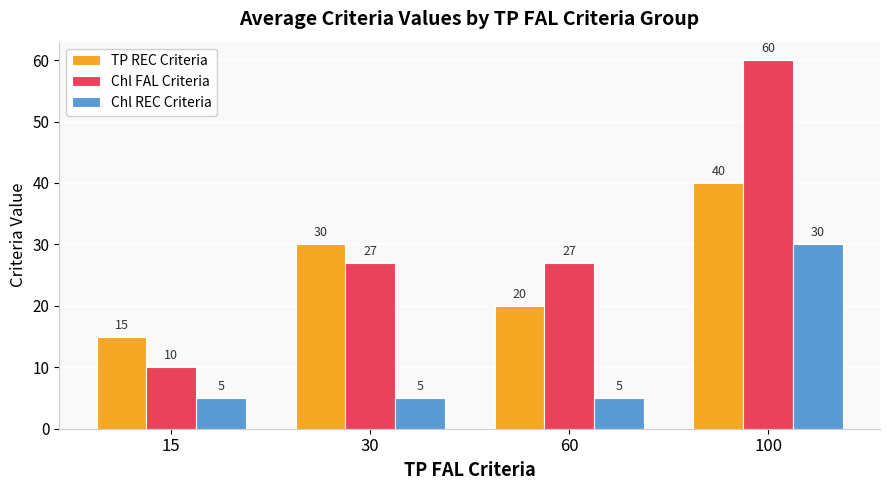

What is the total value across all series at 30?

62